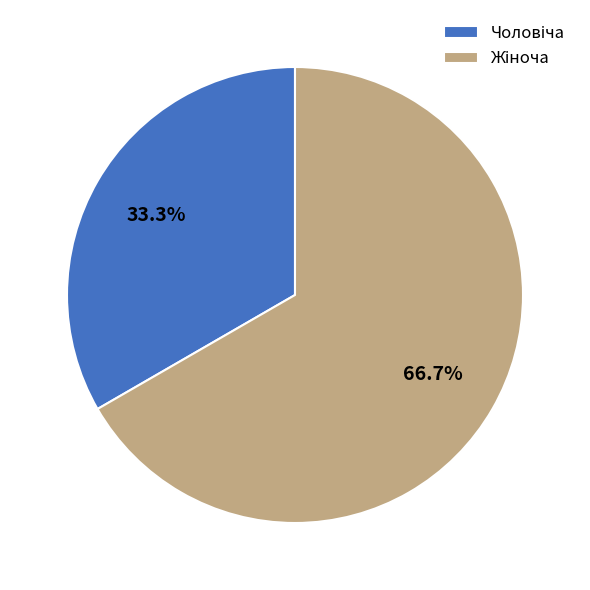

Is there a majority slice in this chart?

Yes